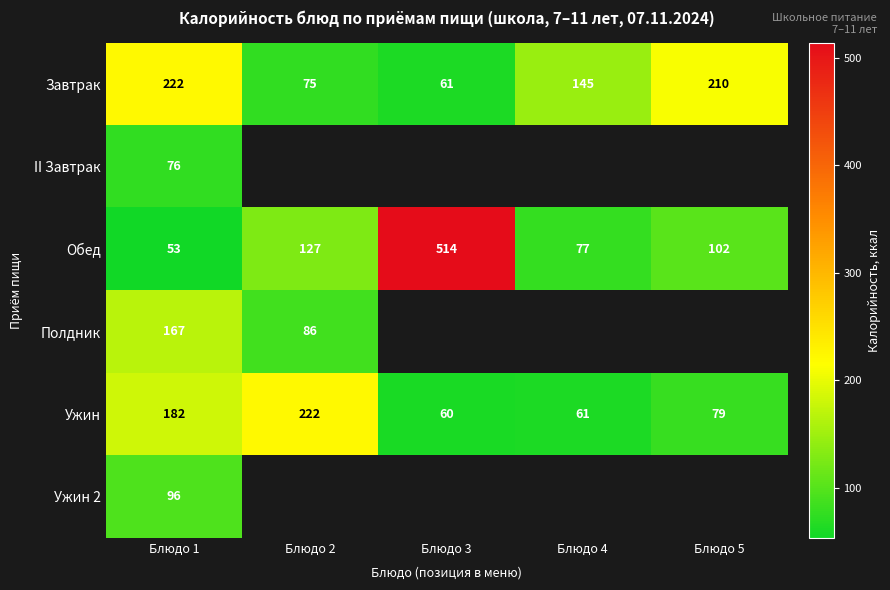

At which label does Ужин reach its peak?

Блюдо 2